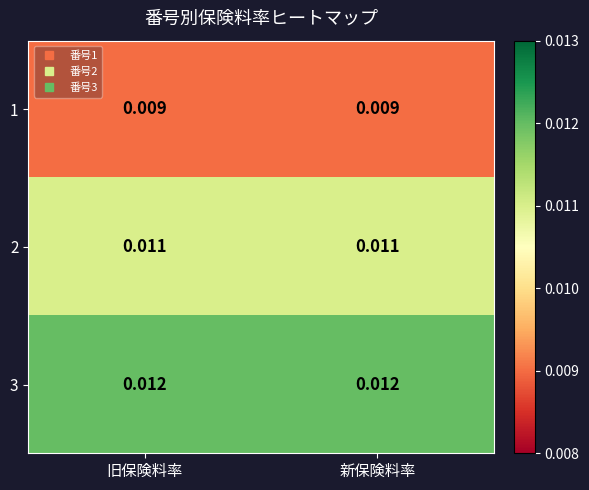

Which series has the largest total across all categories?

3